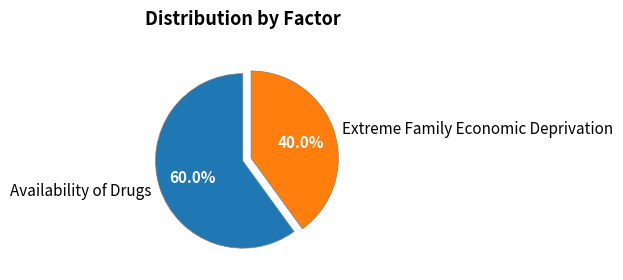

Does Extreme Family Economic Deprivation represent more than half of the total?

No